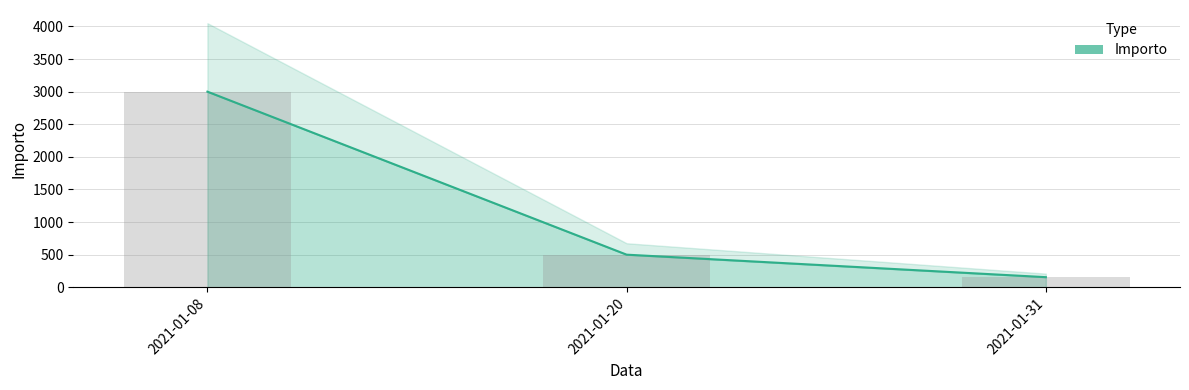

At which category does the chart reach its minimum across all series?

2021-01-31